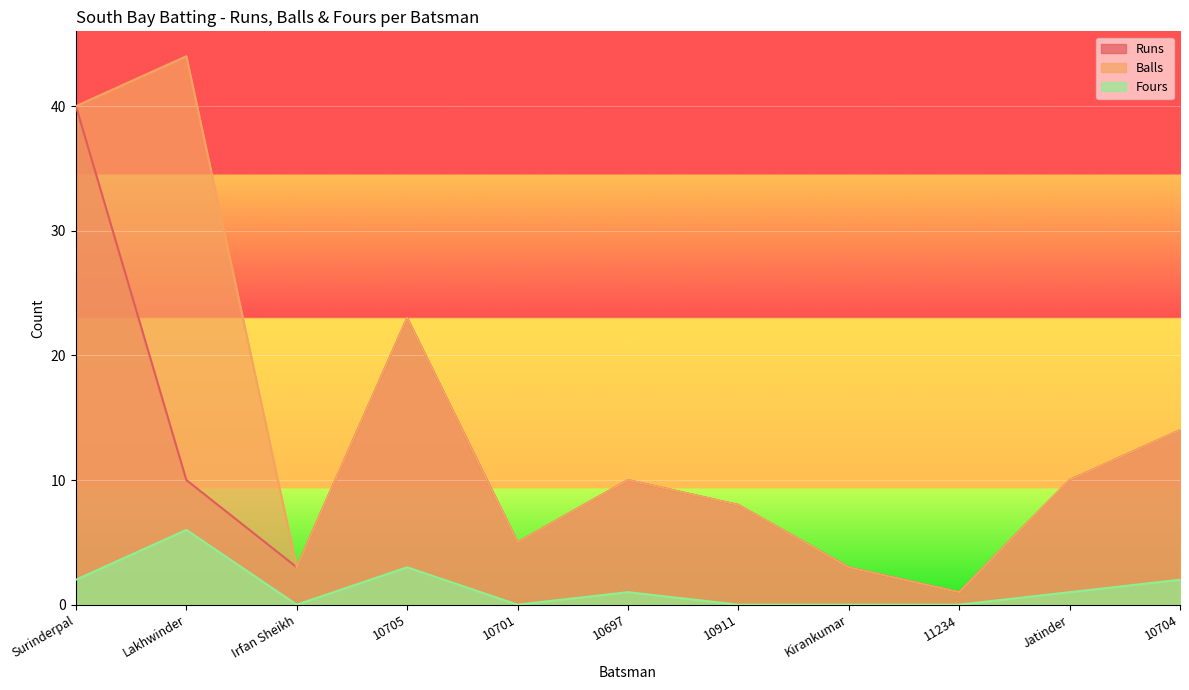

Which series has the largest range (max minus min)?

Balls